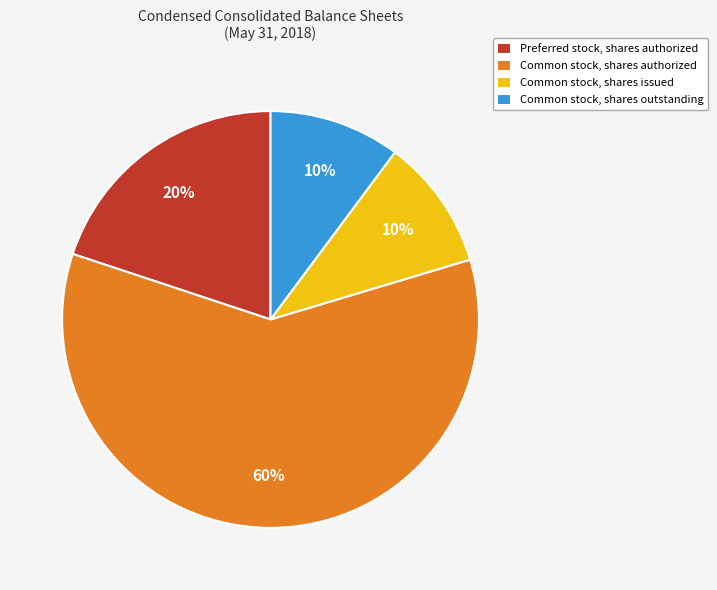

Is there any slice that represents more than half of the pie?

Yes